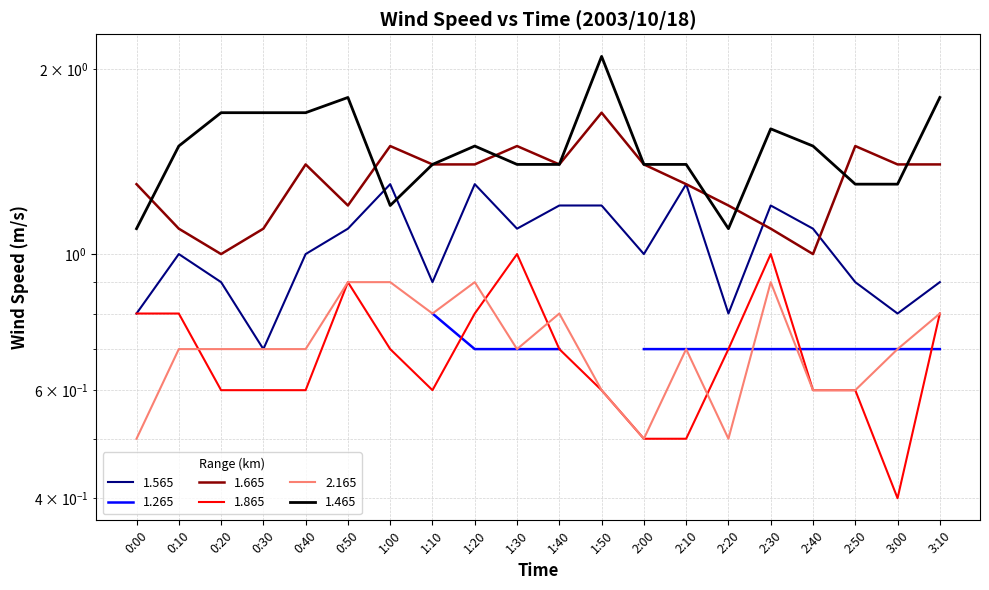

How many 2.165 values are between 0 and 1?

20